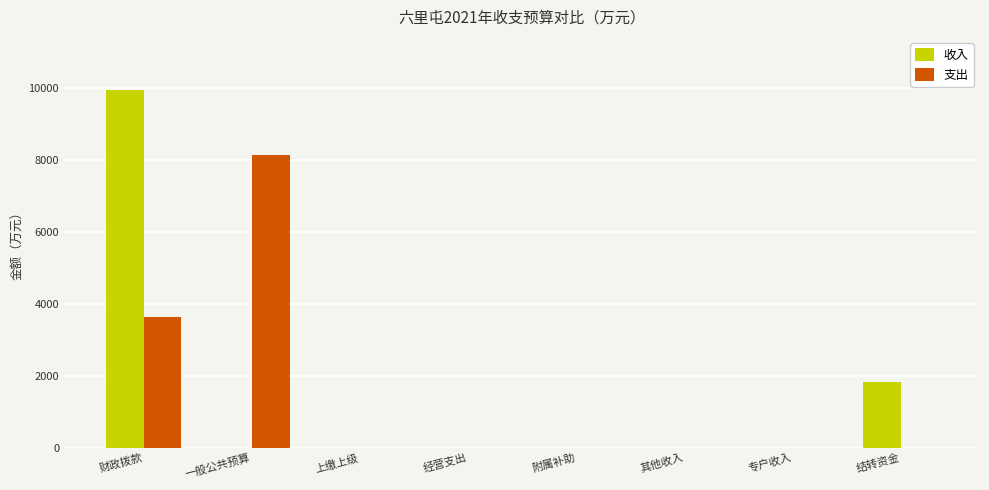

At which label is 收入 closest to 4965?

结转资金